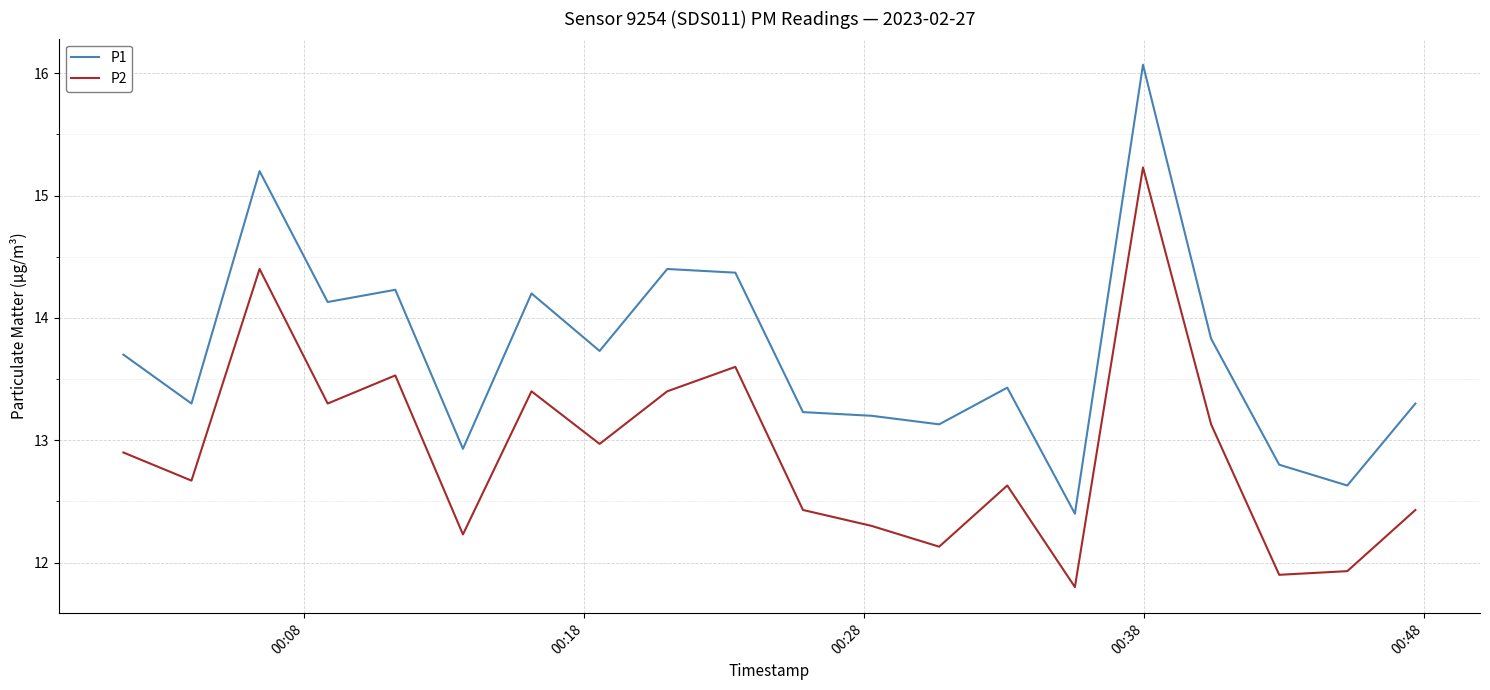

What is the maximum value for P2?

15.2